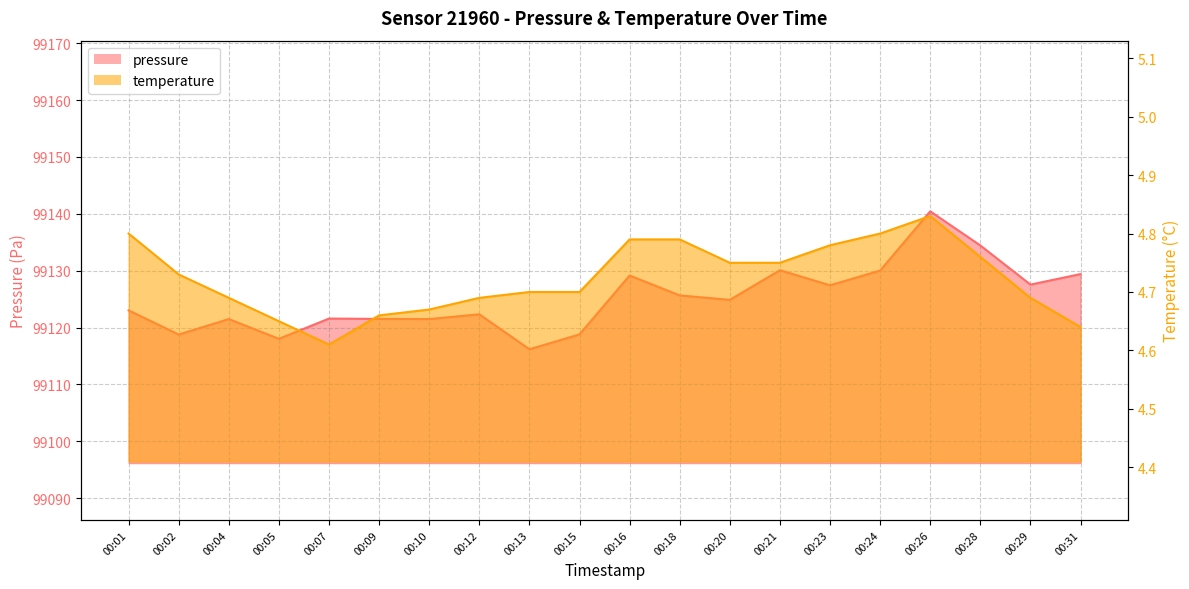

At which label is pressure closest to 99128?

00:29